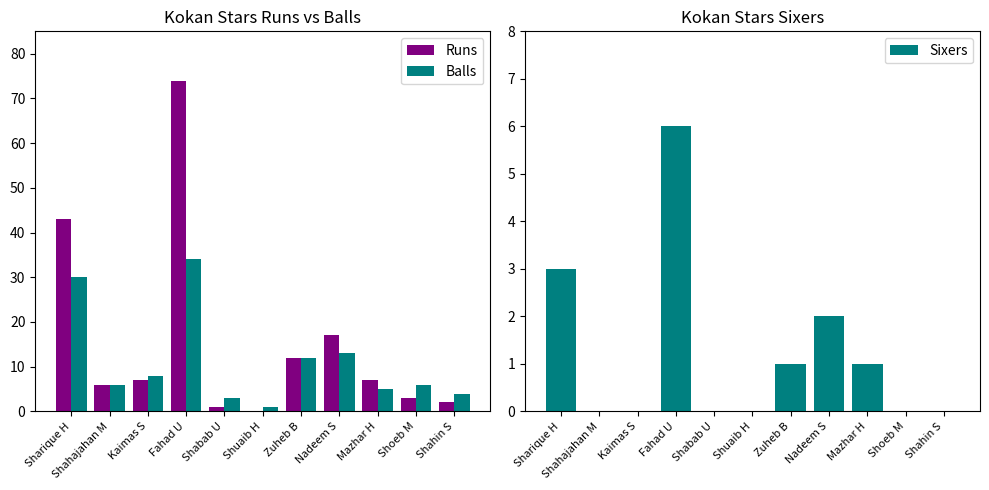

What is the difference between the maximum and minimum values in the Runs series?

74